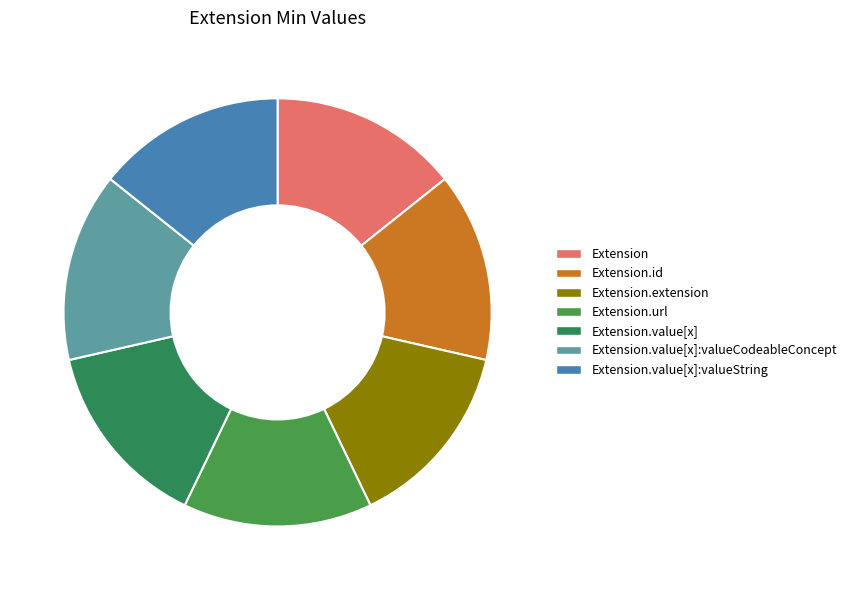

How many slices are in this pie chart?

7